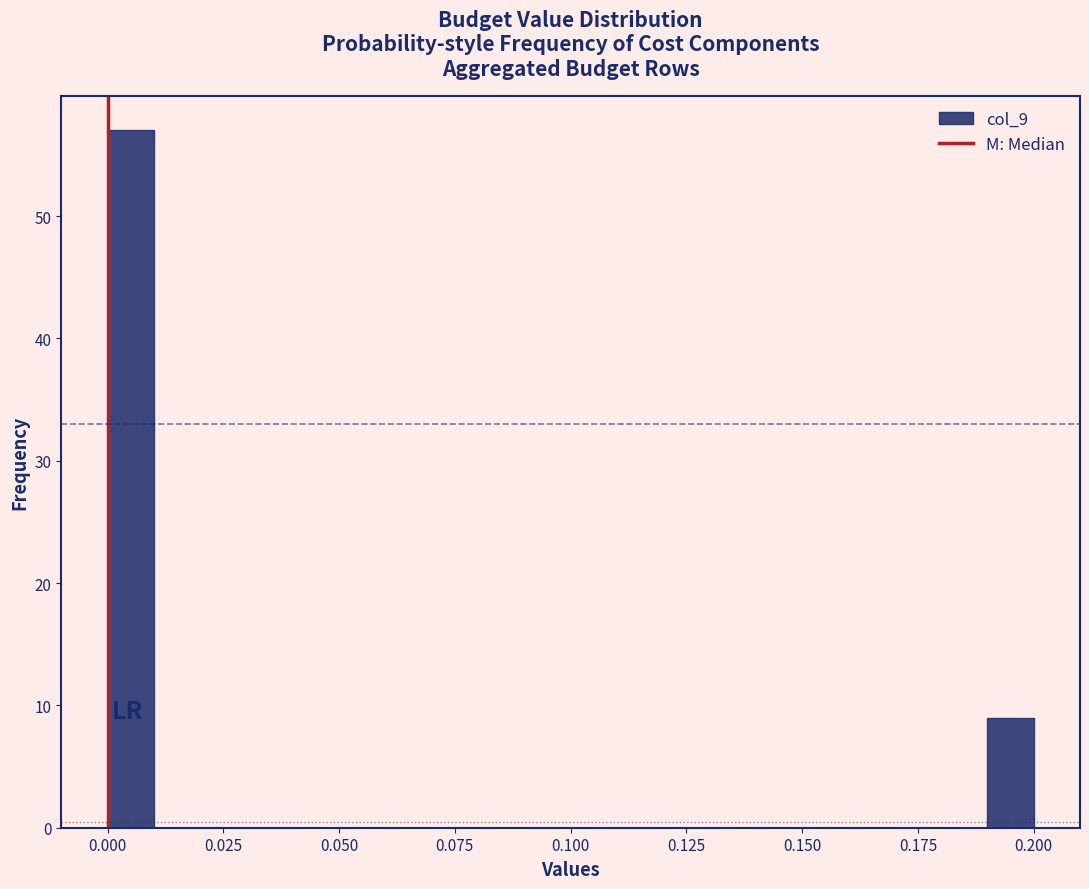

Around what value on the x-axis is the tallest bar? Give the approximate position of its centre, as read against the axis.

0.005